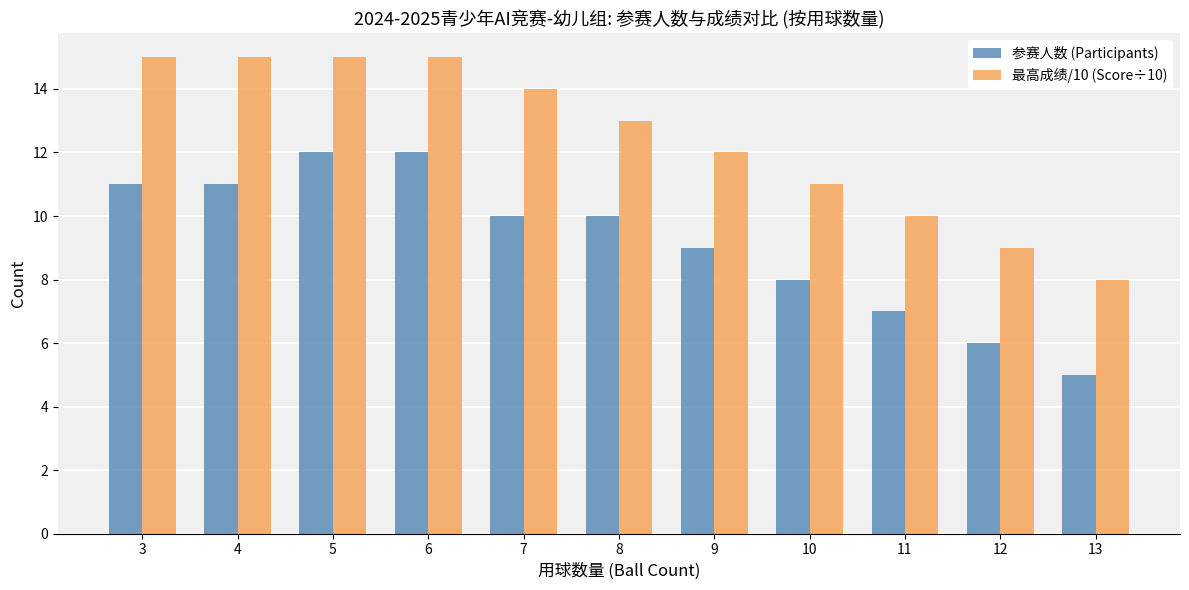

At which label does 最高成绩/10 (Score÷10) reach its minimum?

13